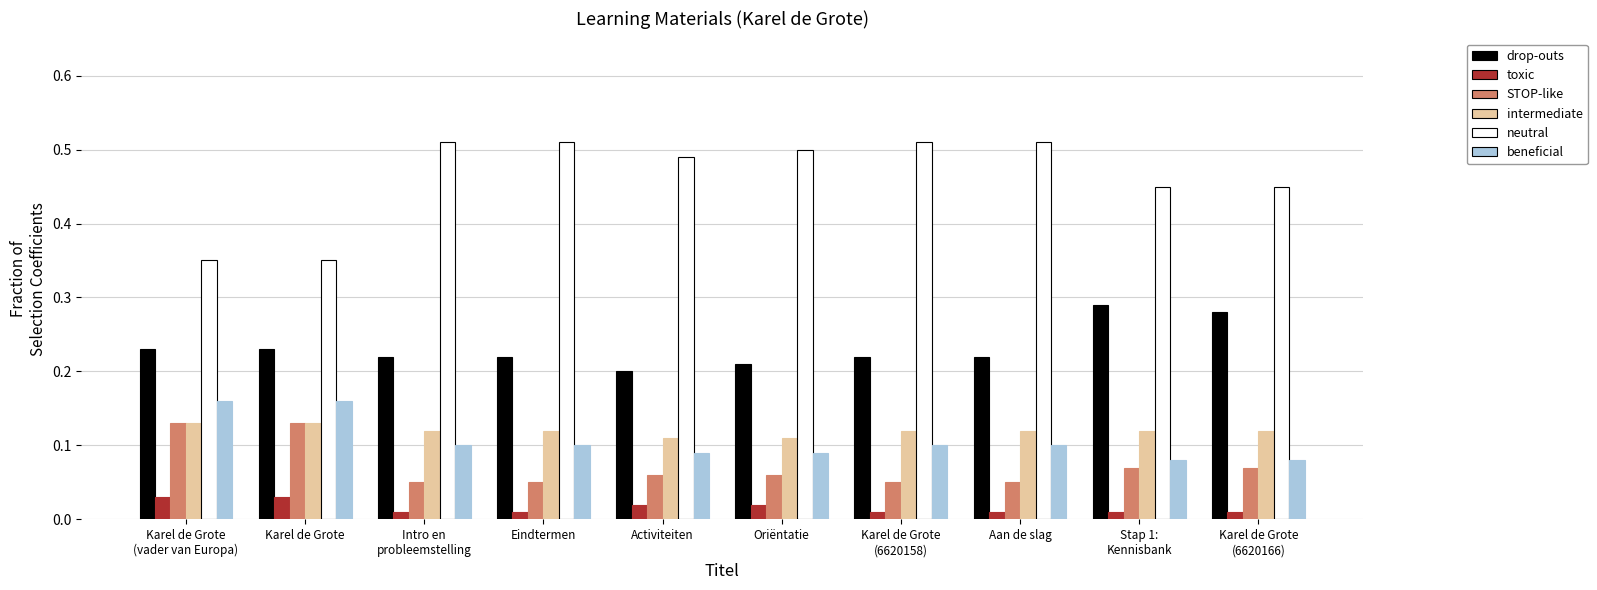

Count the toxic values in the range 0 to 1.

10